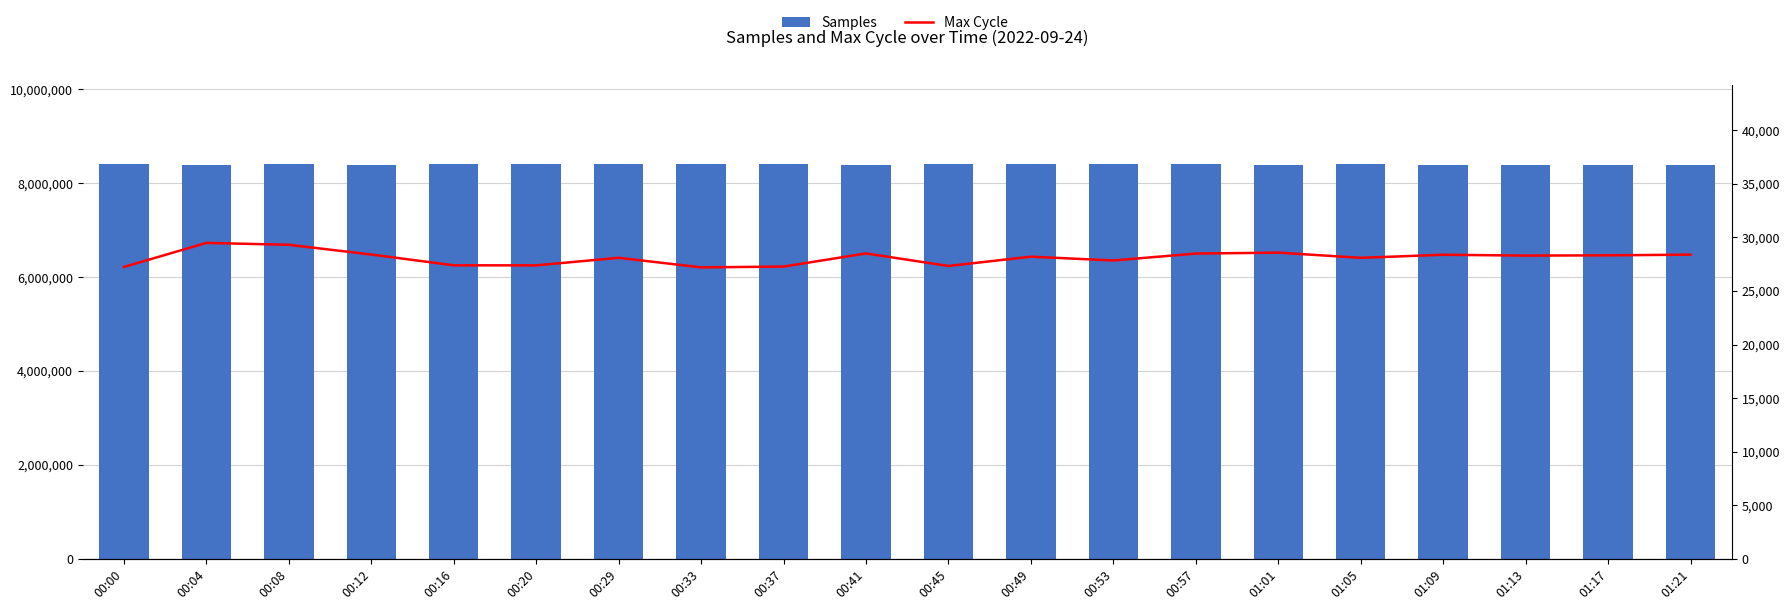

Between 00:00 and 01:13, which is larger?

00:00